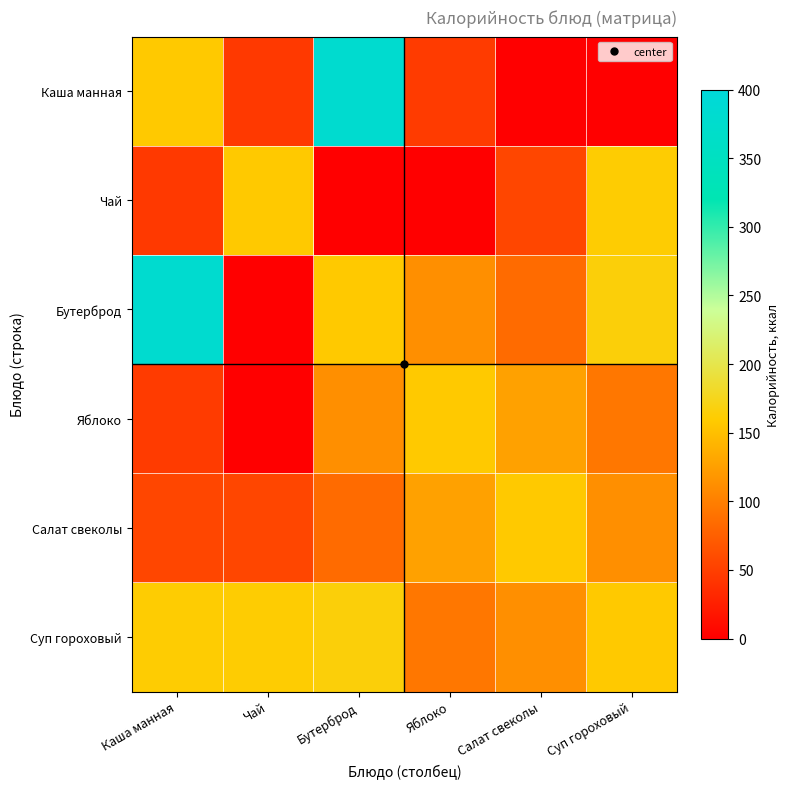

At how many categories does at least one series exceed 135?

6